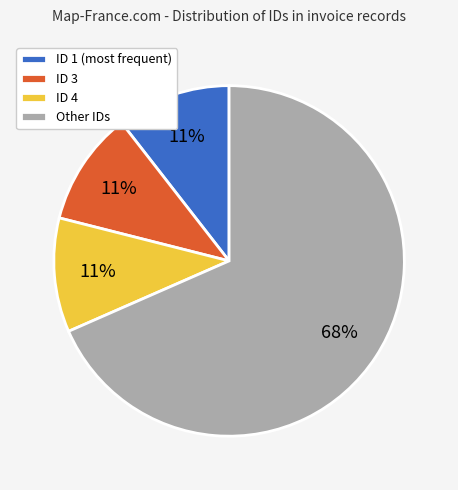

Is the sum of ID 4 and Other IDs greater than half?

Yes